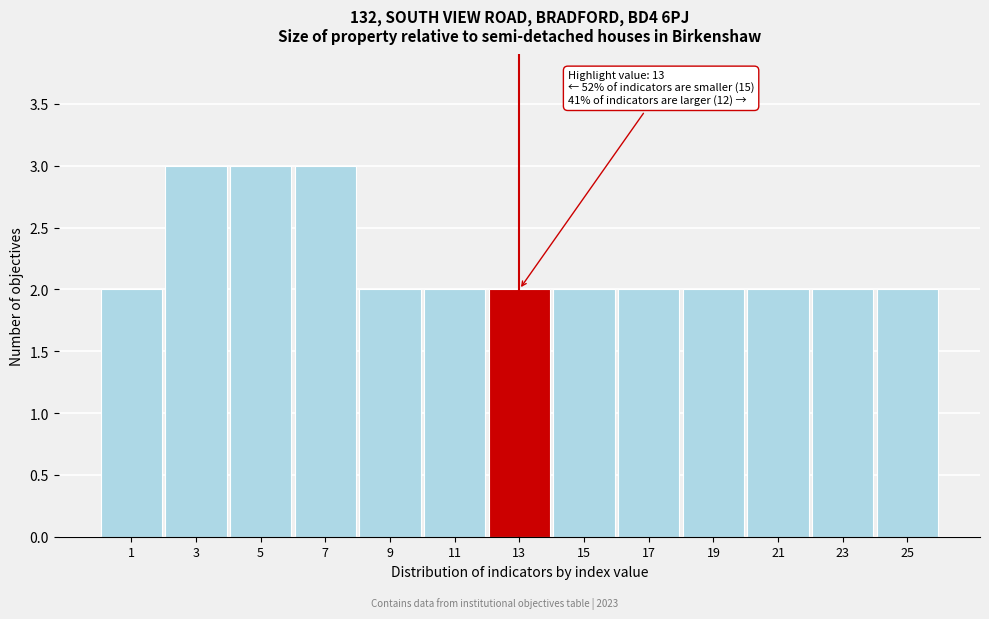

Reading right to left, what are all the values shown in this chart?

25=2	23=2	21=2	19=2	17=2	15=2	13=2	11=2	9=2	7=3	5=3	3=3	1=2